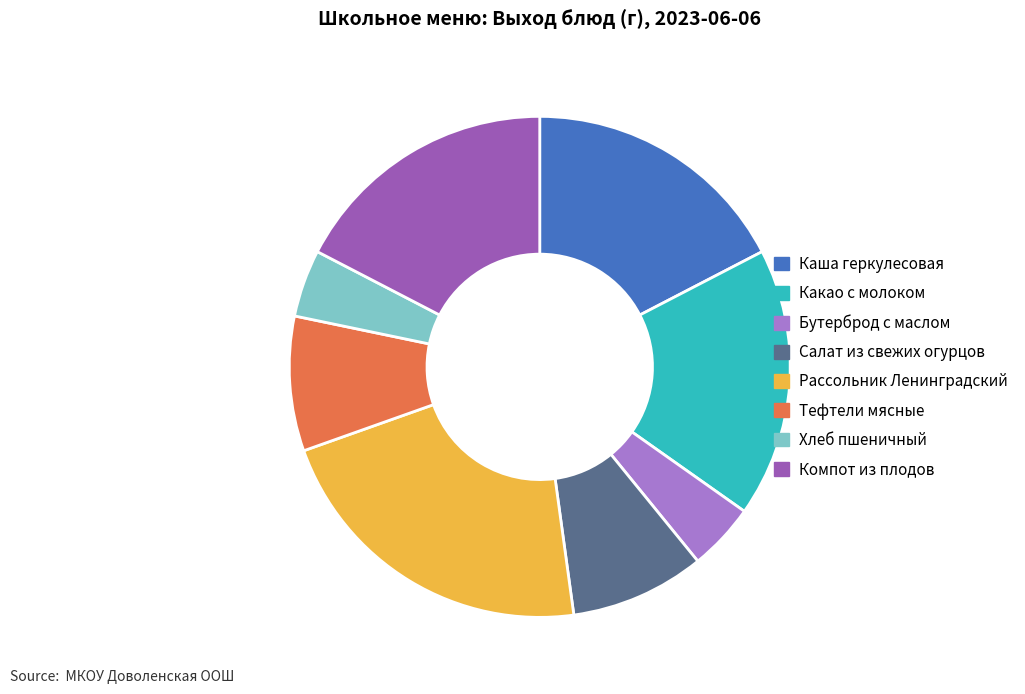

Combined, do Хлеб пшеничный and Бутерброд с маслом account for over 50%?

No